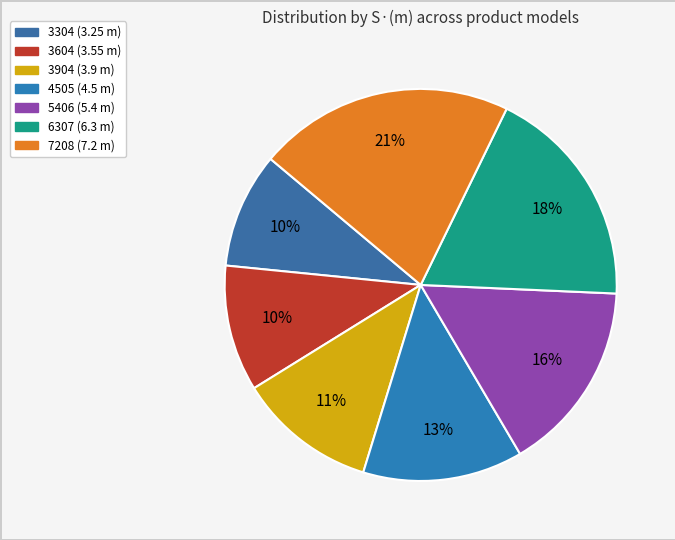

What is the smallest slice in the pie chart?

3304